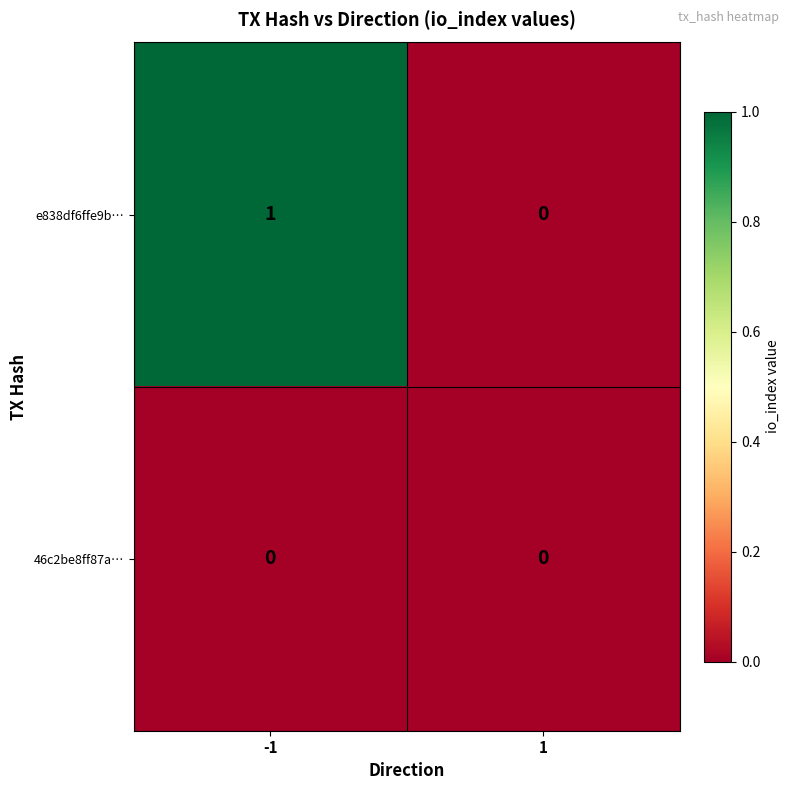

Rank the series by their average value, from lowest to highest.

46c2be8ff87a…, e838df6ffe9b…